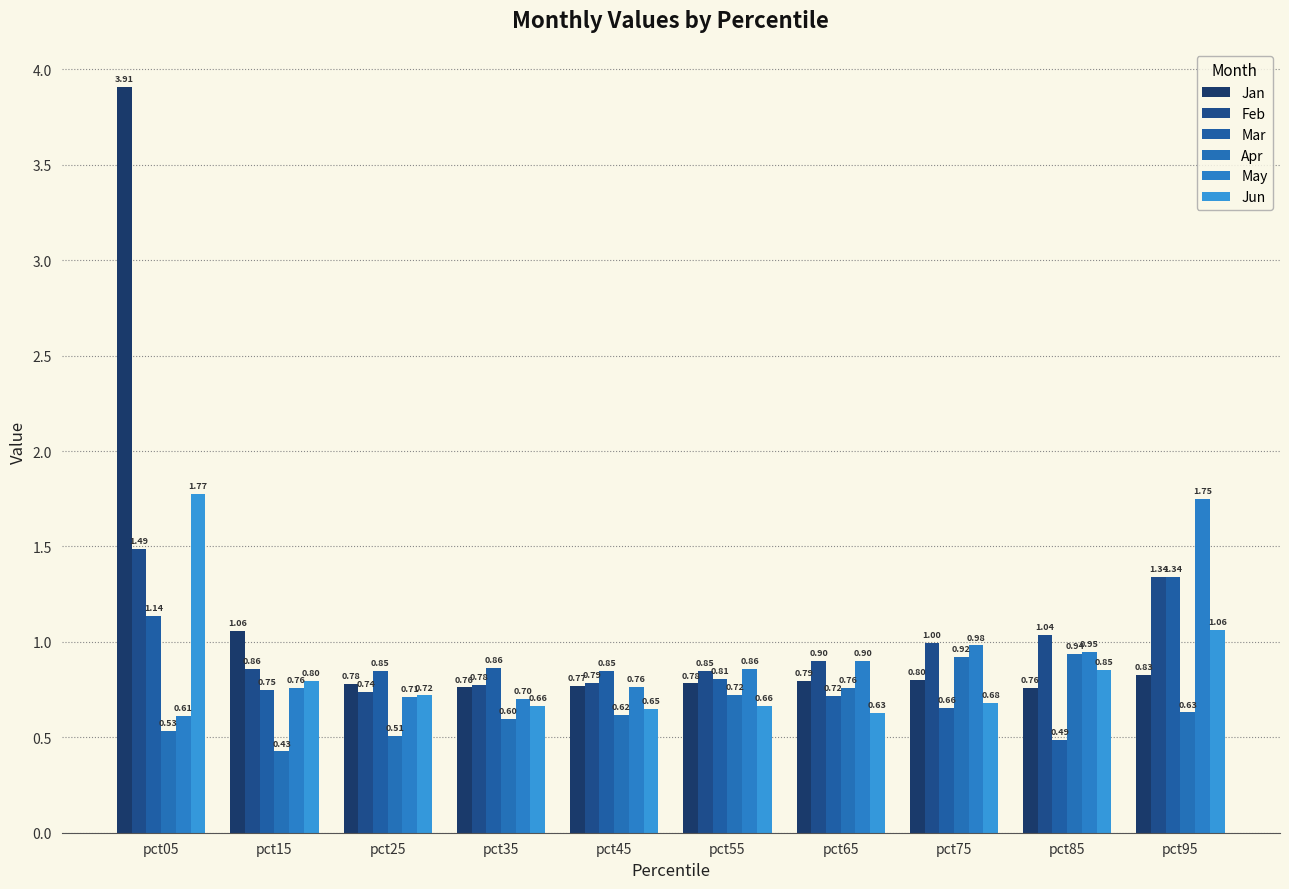

Which series has the widest spread of values?

Jan